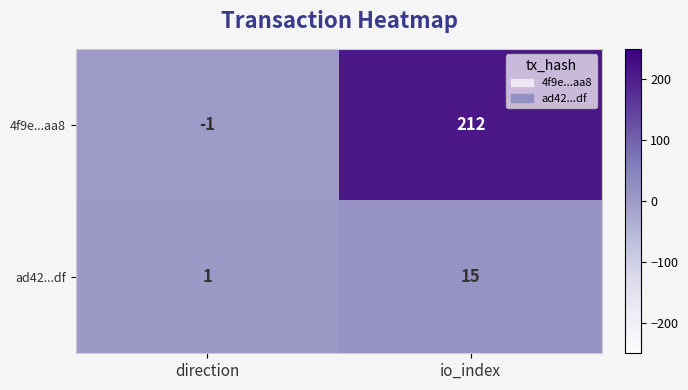

How many distinct data groups are displayed?

2